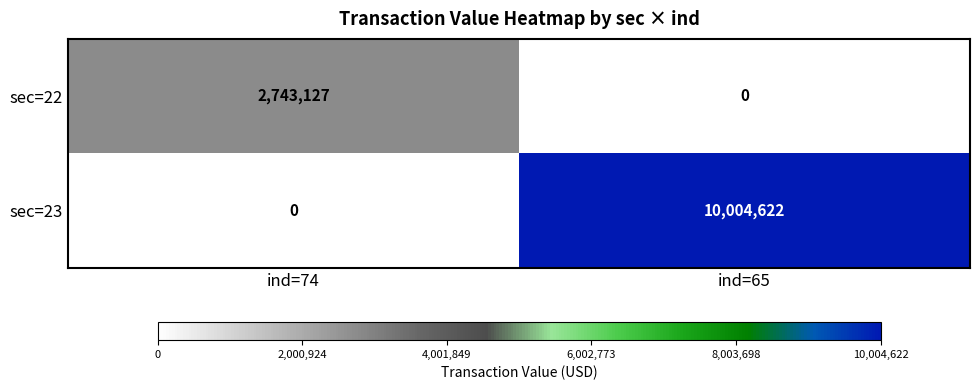

Reading left to right, list all the values displayed in this chart.

sec=22: 2743127	0
sec=23: 0	10004622